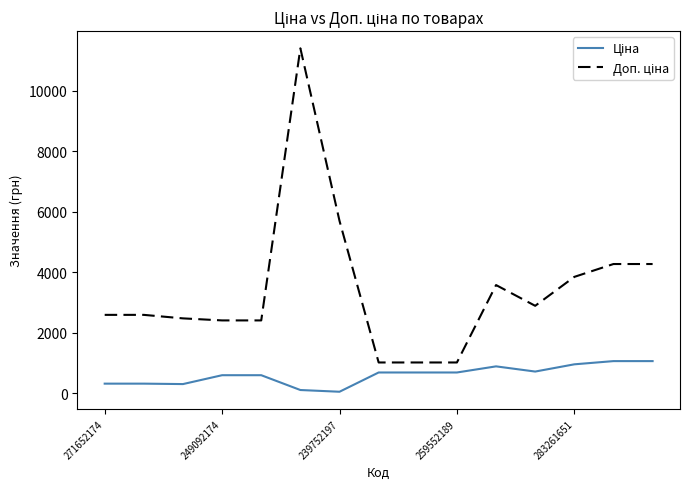

Count the number of categories in the chart.

15